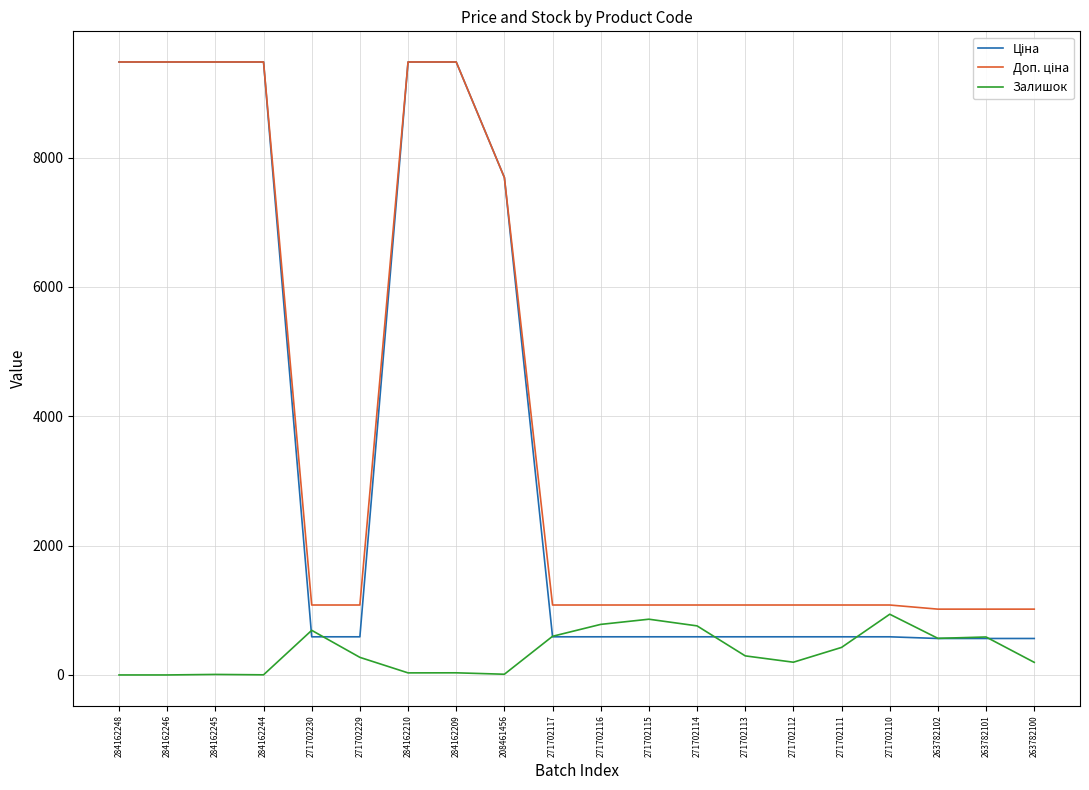

What is the total value across all series at 263782101?

2168.8